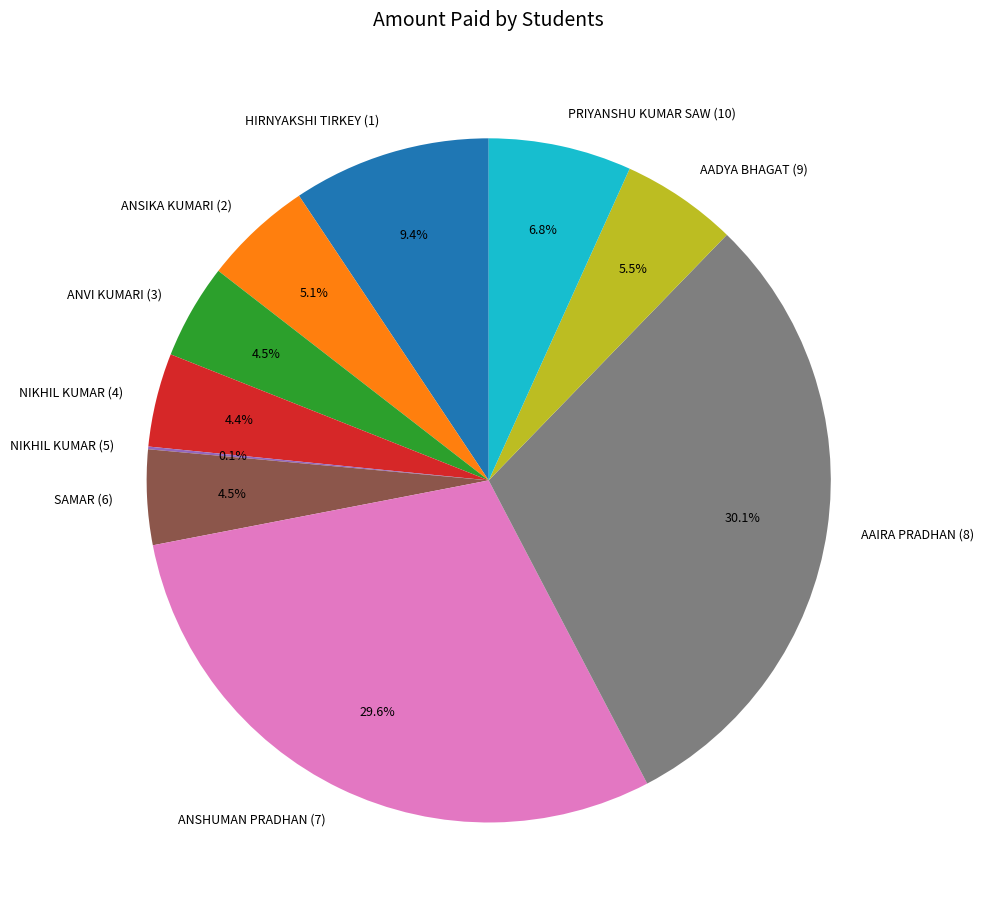

Do HIRNYAKSHI TIRKEY (1) and AADYA BHAGAT (9) together represent more than half of the pie?

No